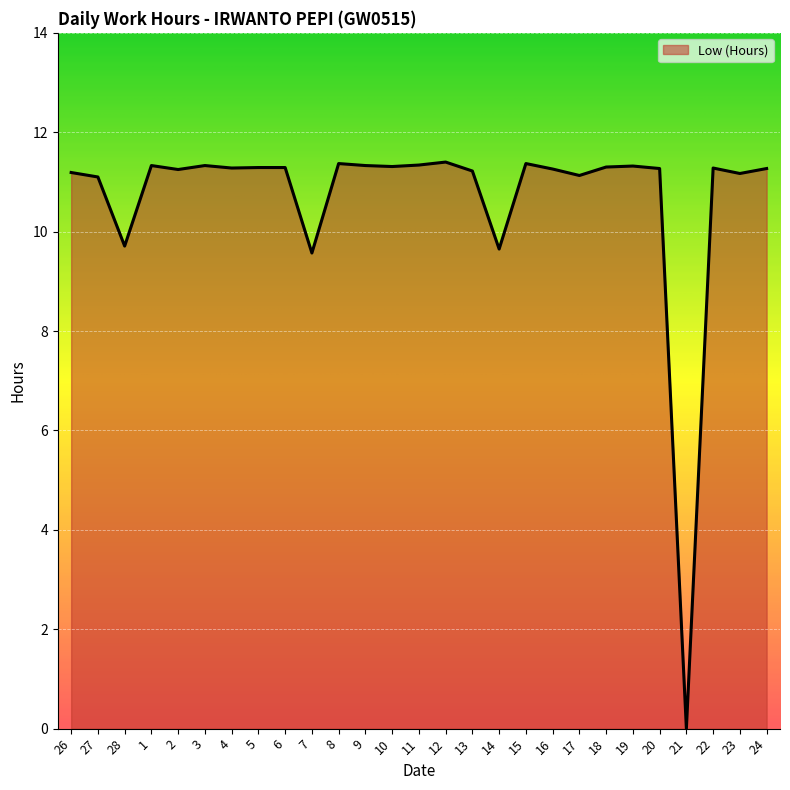

True or false: the data has more than 1 interior local peaks.

True